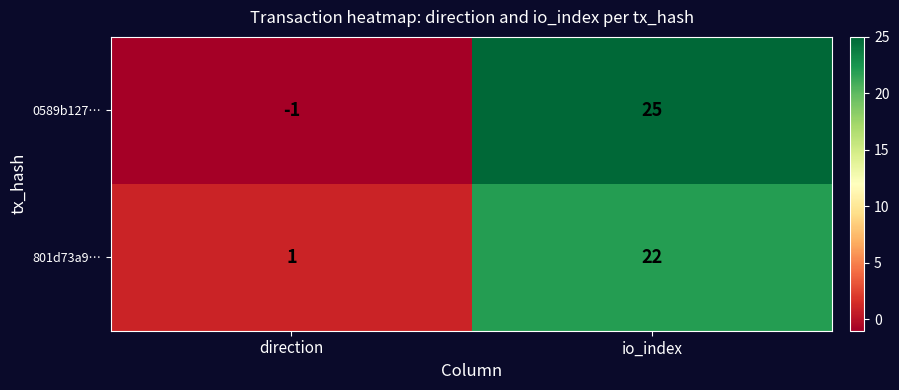

The 801d73a9… series shows 1 at direction. True or false?

True